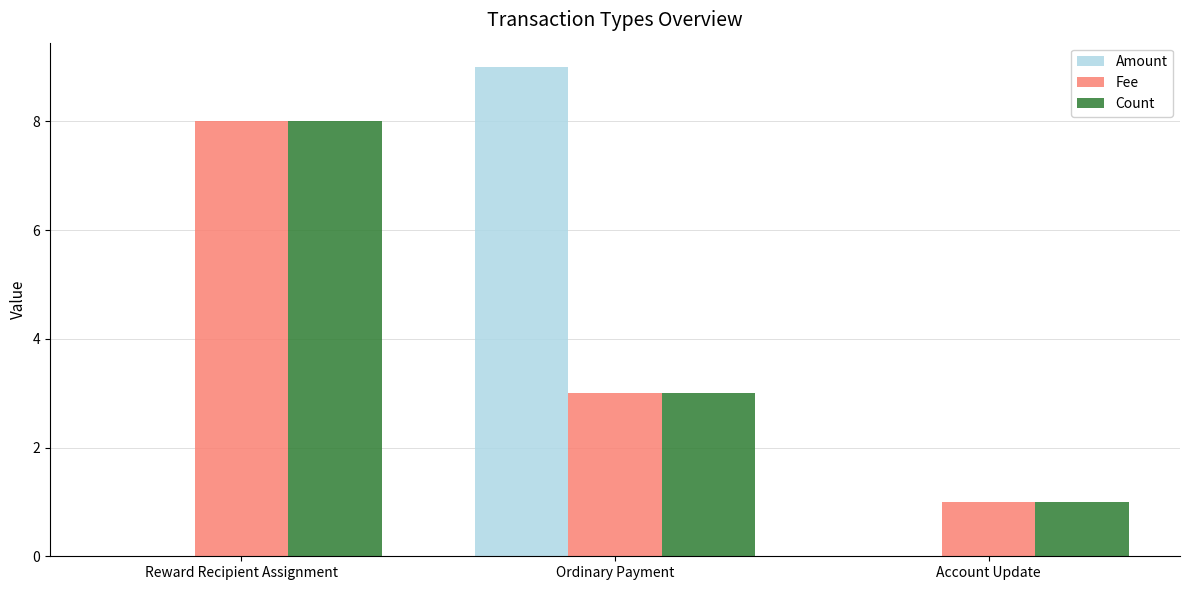

Does the chart contain stacked bars?

No